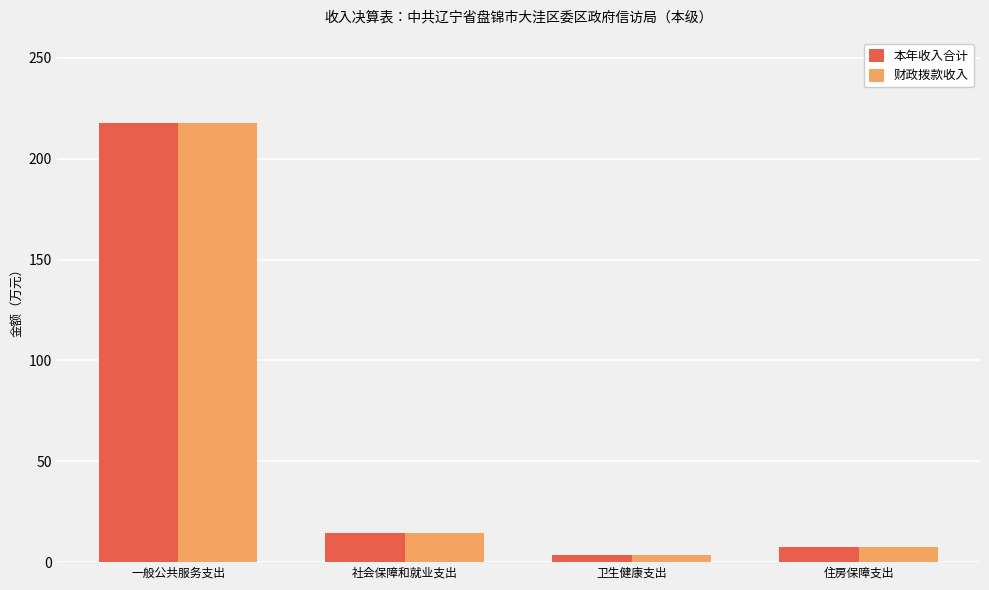

What is the smallest value displayed?

3.4